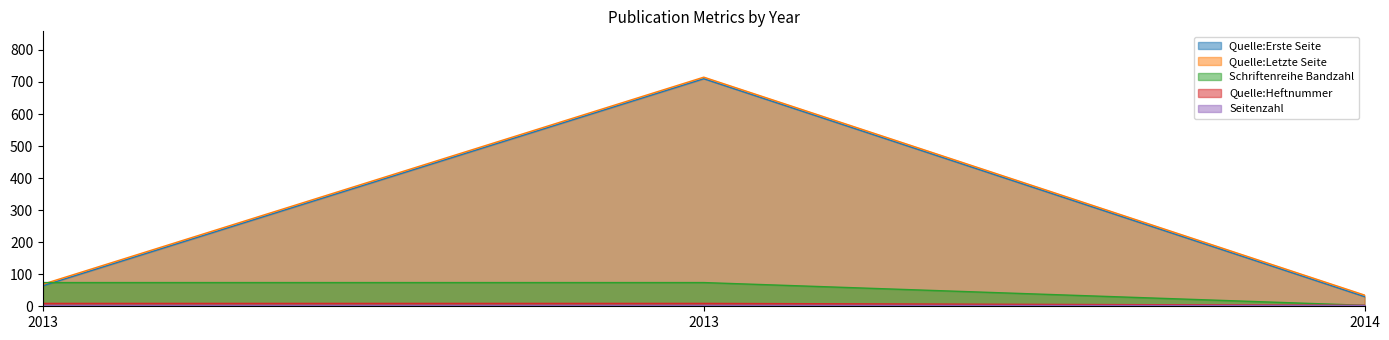

Count the number of categories in the chart.

3